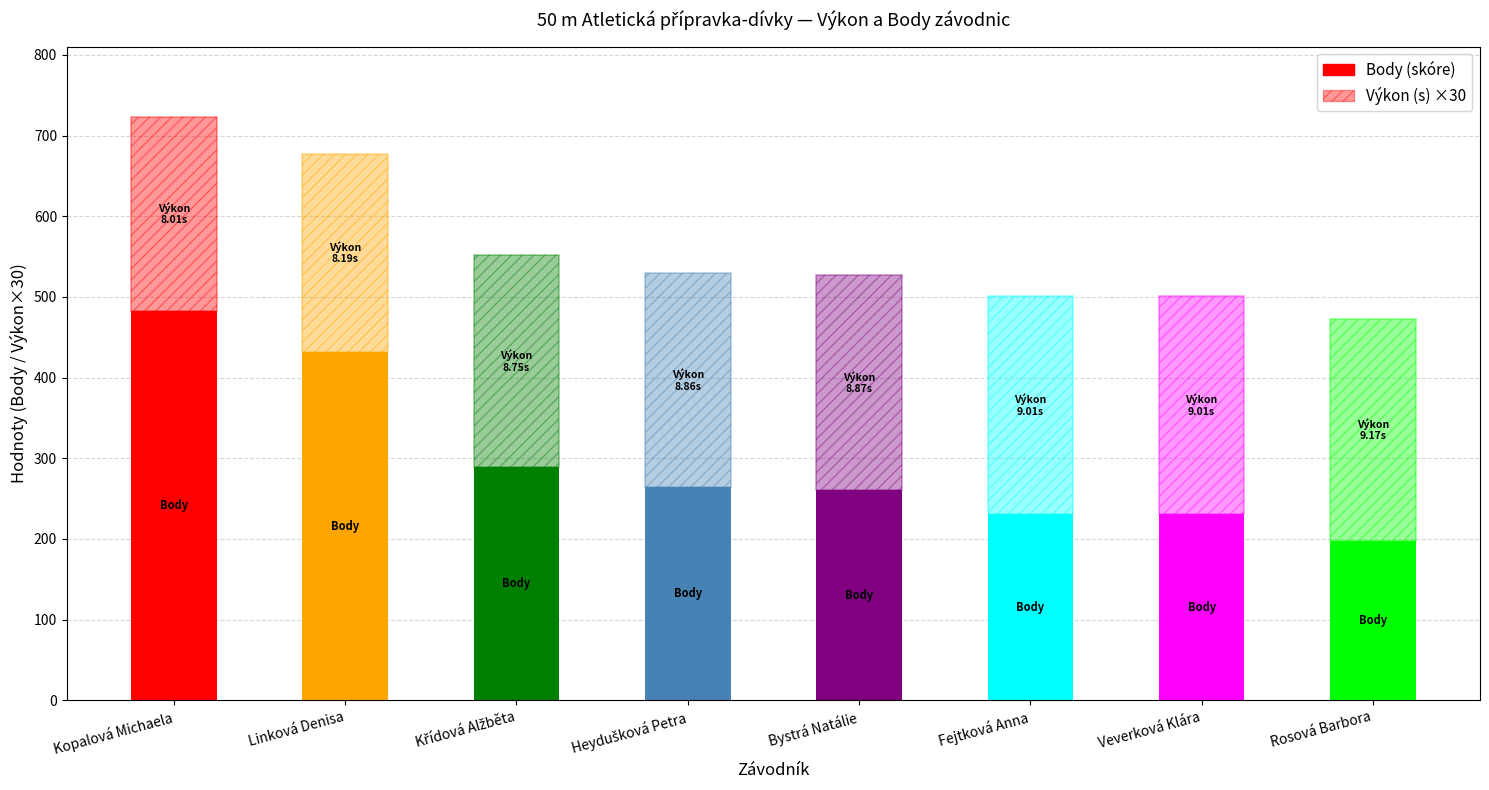

Which series has the widest spread of values?

Body